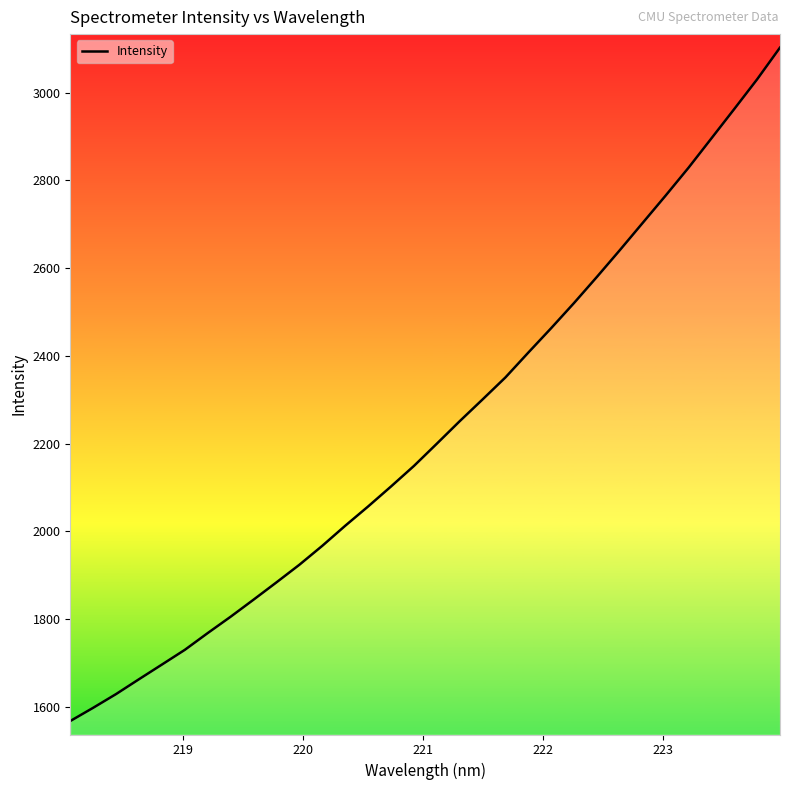

What is the greatest value displayed?

3102.7